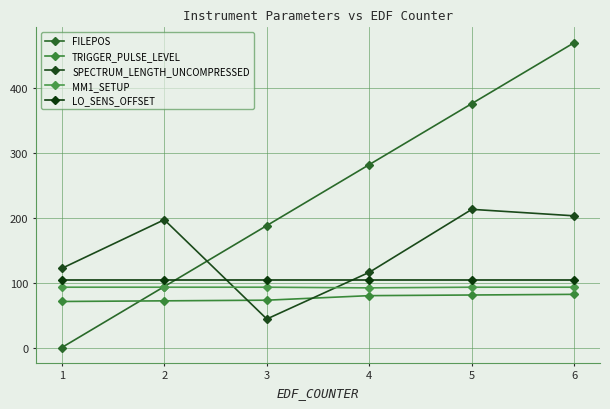

Which series has the largest total across all categories?

FILEPOS